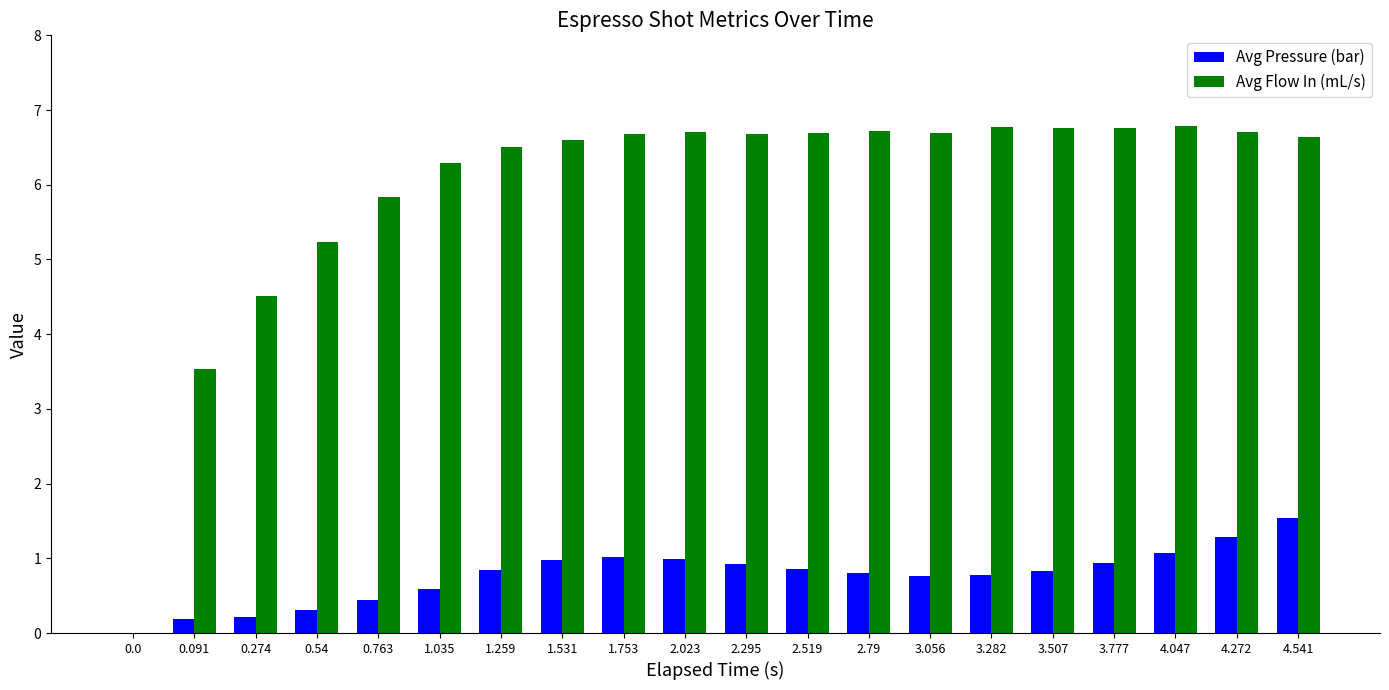

What is the approximate value of Avg Flow In (mL/s) at 3.282?

6.8